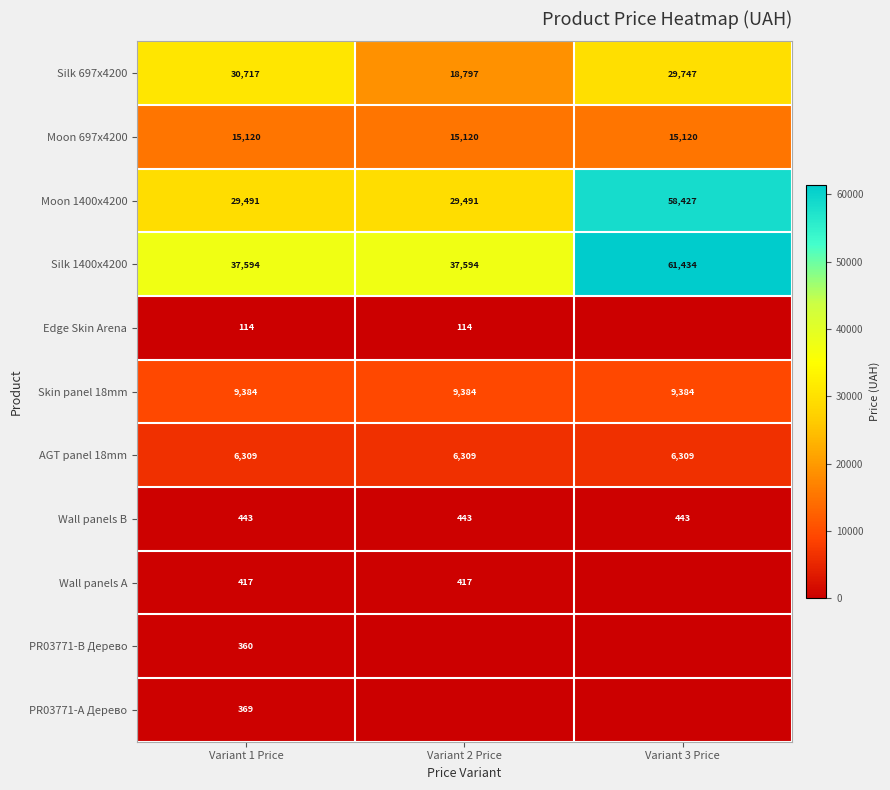

Between Variant 1 Price and Variant 2 Price, which is larger?

Variant 1 Price